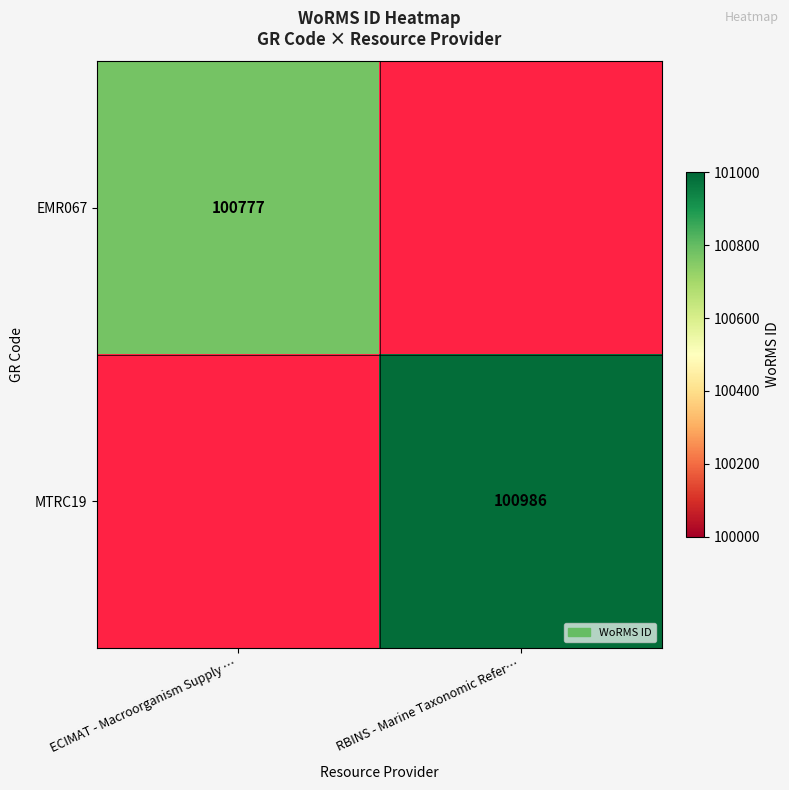

The MTRC19 series shows 100986 at RBINS - Marine Taxonomic Refer…. True or false?

True